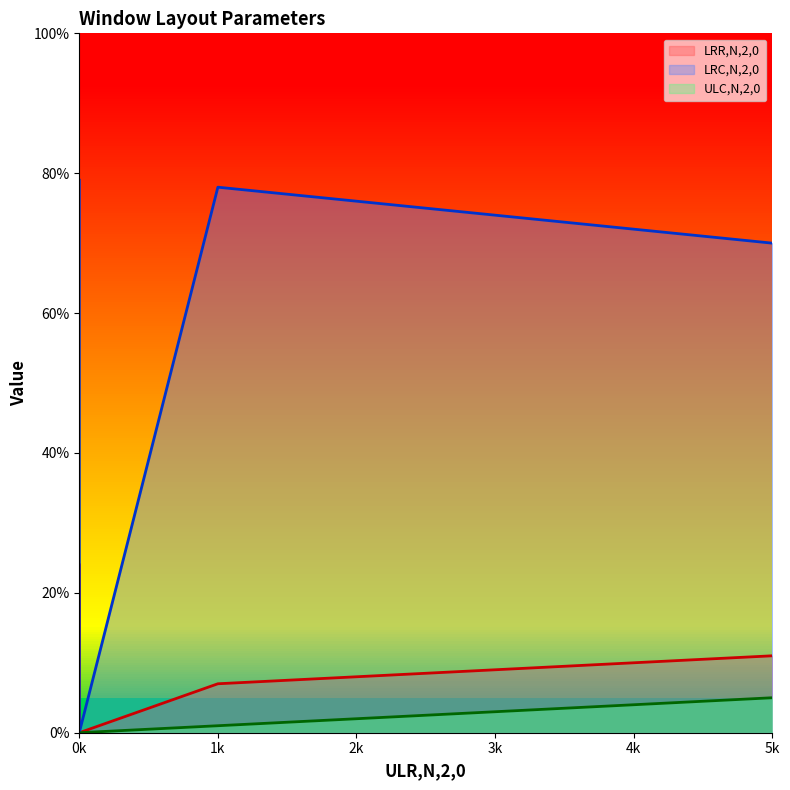

True or false: ULC,N,2,0 and LRC,N,2,0 intersect in this chart.

False